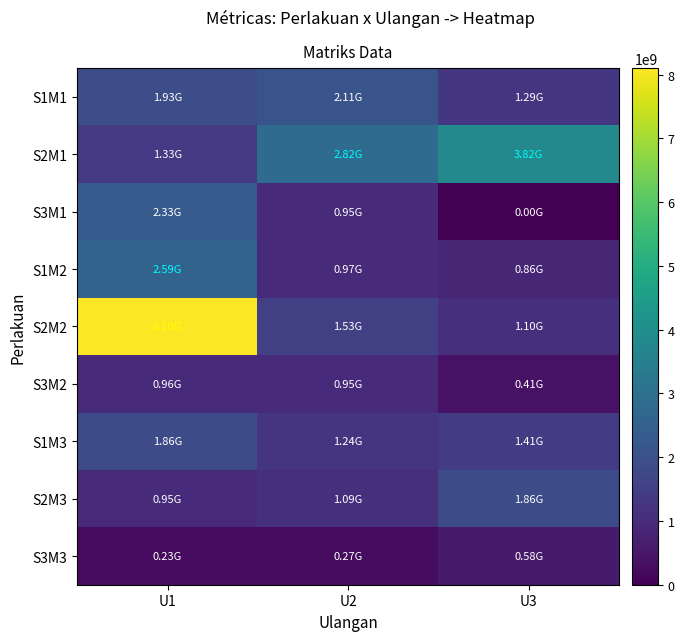

Reading right to left, what are all the values shown in this chart?

S1M1: U3=1290000000	U2=2110000000	U1=1930000000
S2M1: U3=3820000000	U2=2820000000	U1=1330000000
S3M1: U3=0	U2=950000000	U1=2330000000
S1M2: U3=860000000	U2=970000000	U1=2590000000
S2M2: U3=1100000000	U2=1530000000	U1=8100000000
S3M2: U3=410000000	U2=950000000	U1=960000000
S1M3: U3=1410000000	U2=1240000000	U1=1860000000
S2M3: U3=1860000000	U2=1090000000	U1=950000000
S3M3: U3=580000000	U2=270000000	U1=230000000